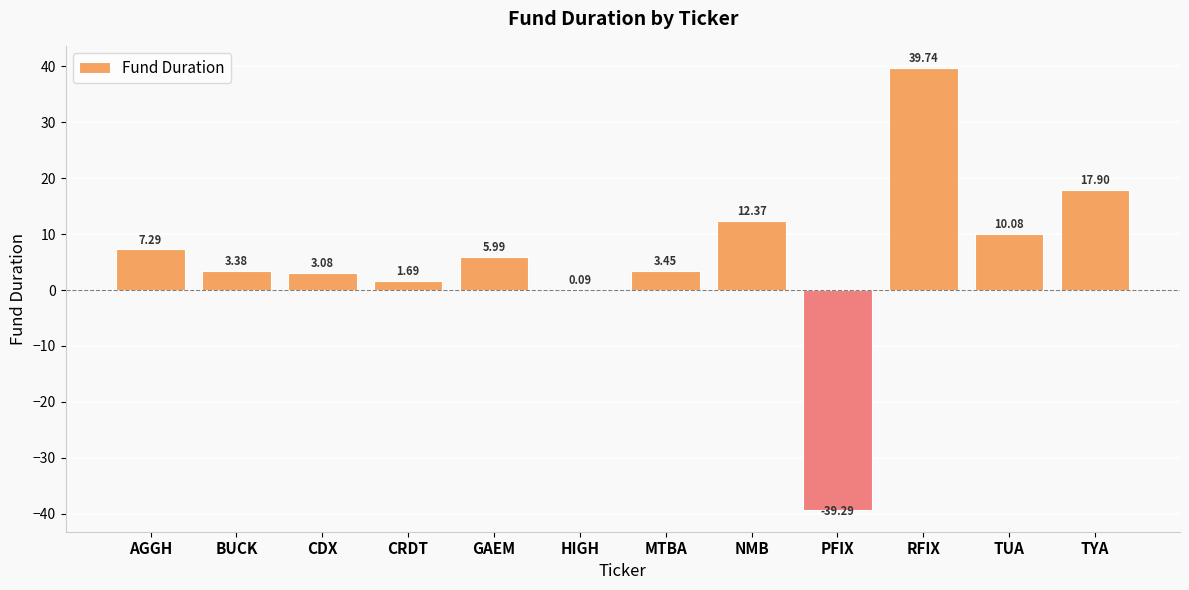

What is the change in value from BUCK to NMB?

+9.0